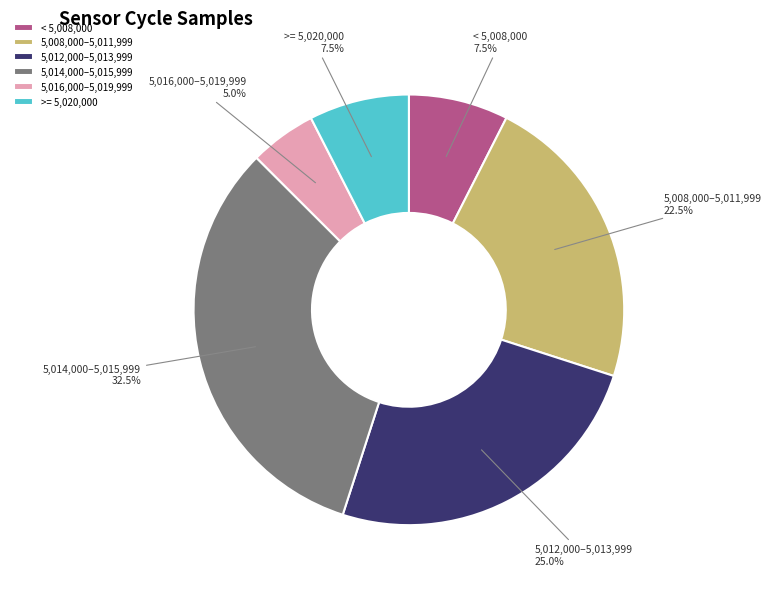

What is the smallest slice in the pie chart?

5,016,000–5,019,999